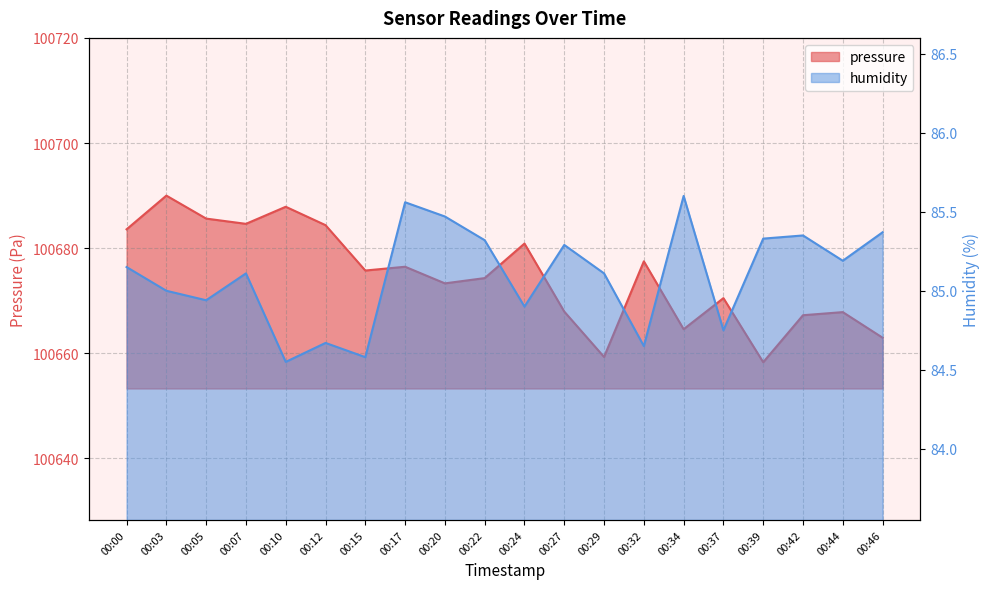

What is the minimum value shown in the chart?

84.5